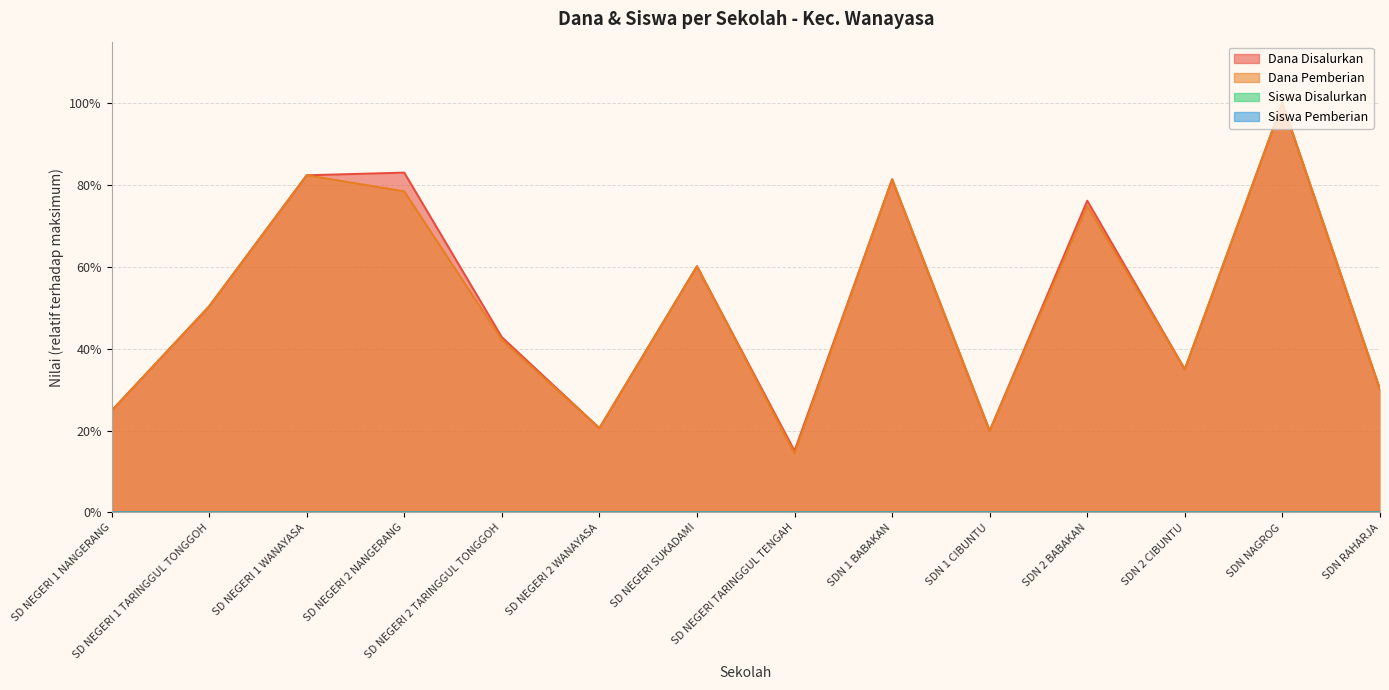

What value does the Dana Disalurkan series have at SD NEGERI 2 TARINGGUL TONGGOH?

0.4